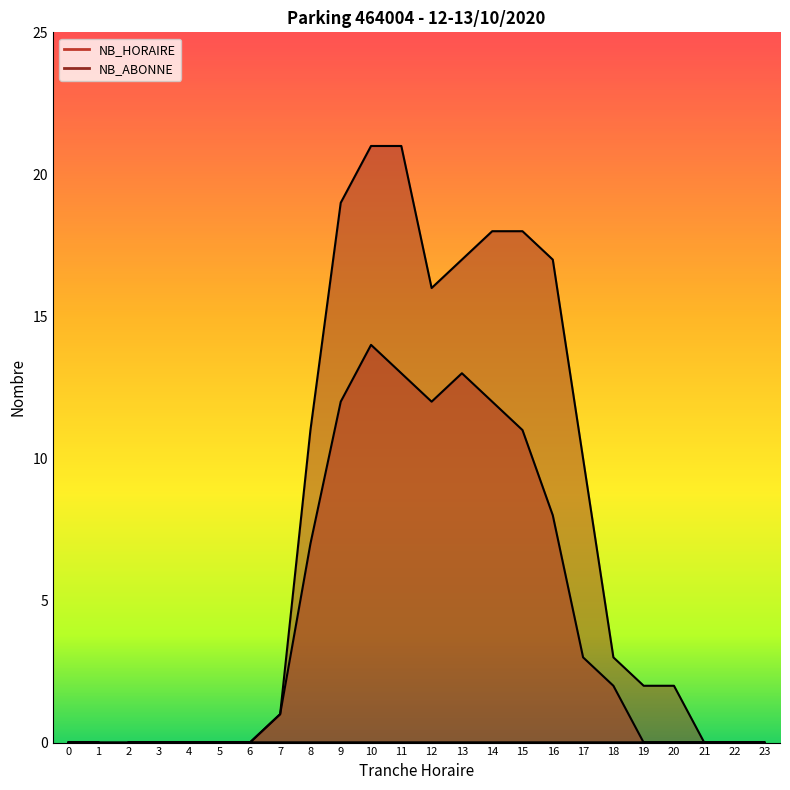

Where is NB_HORAIRE nearest to the value 7?

8